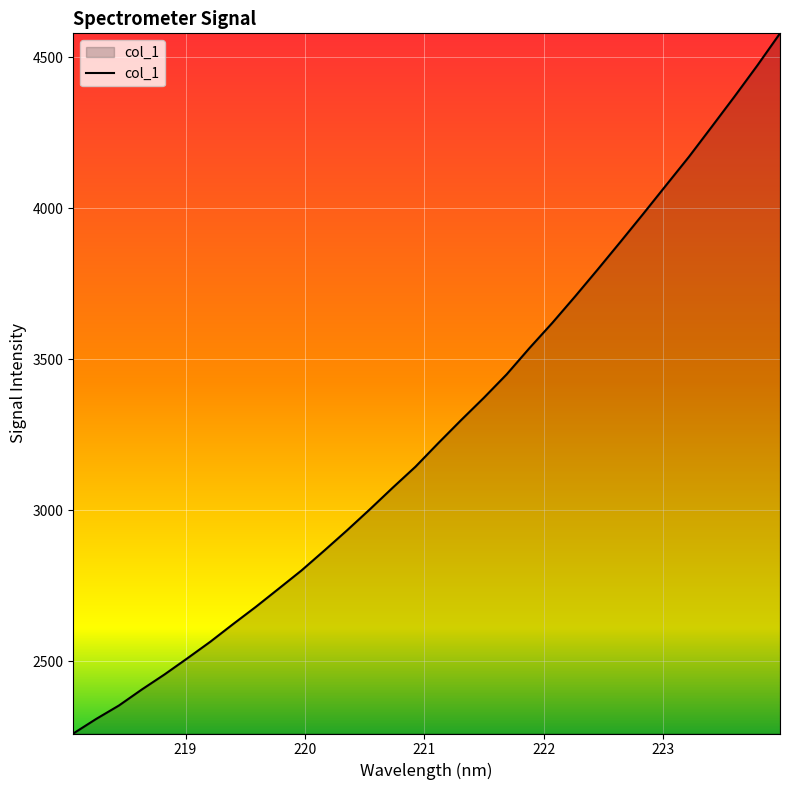

What is the smallest value displayed?

2261.1